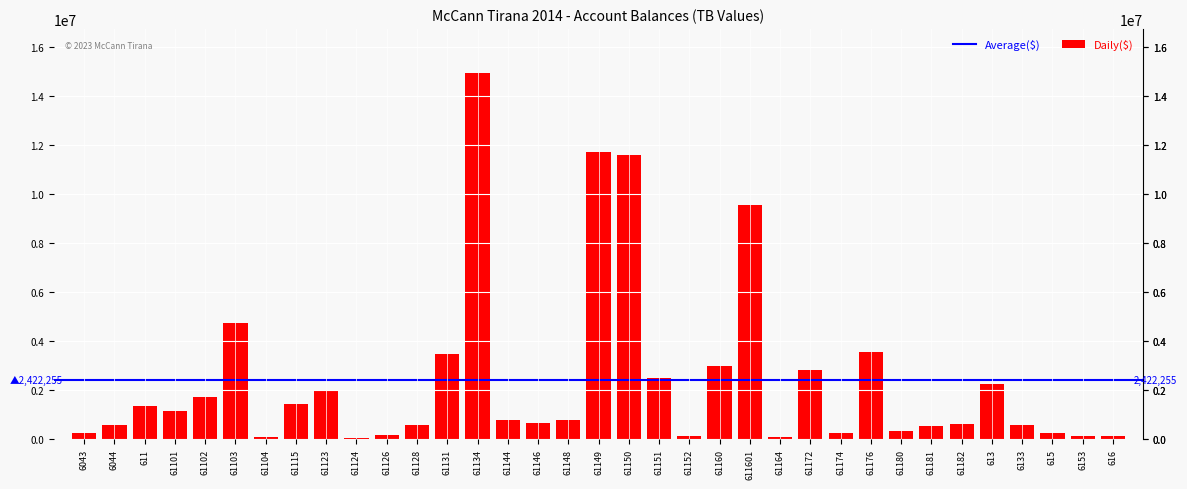

What is the sum of all values?

84778932.3